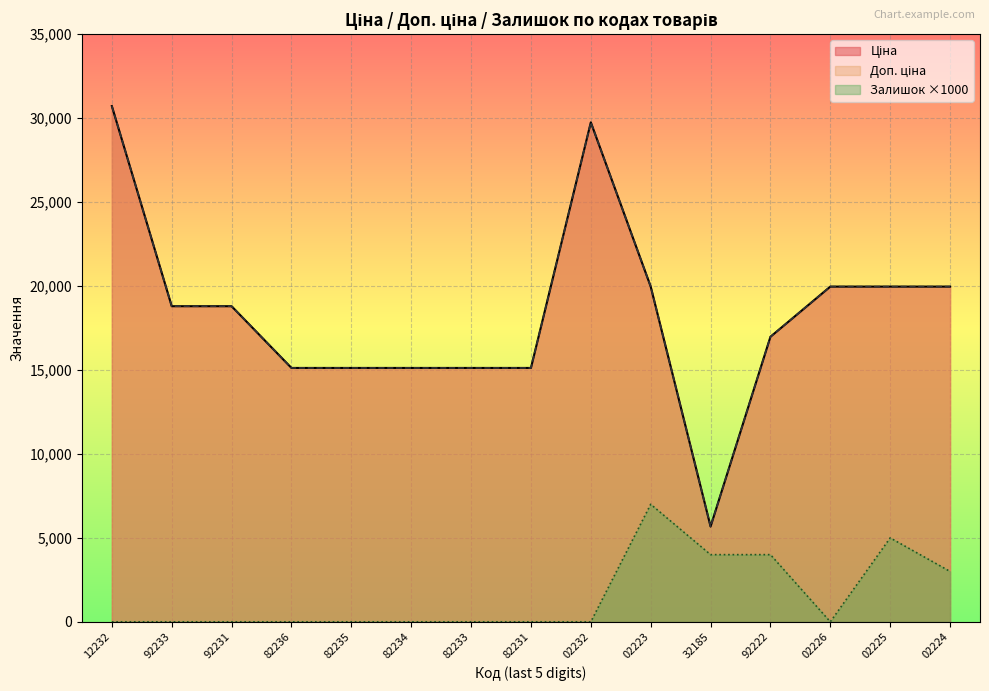

Does the chart display data point markers on the line(s)?

No